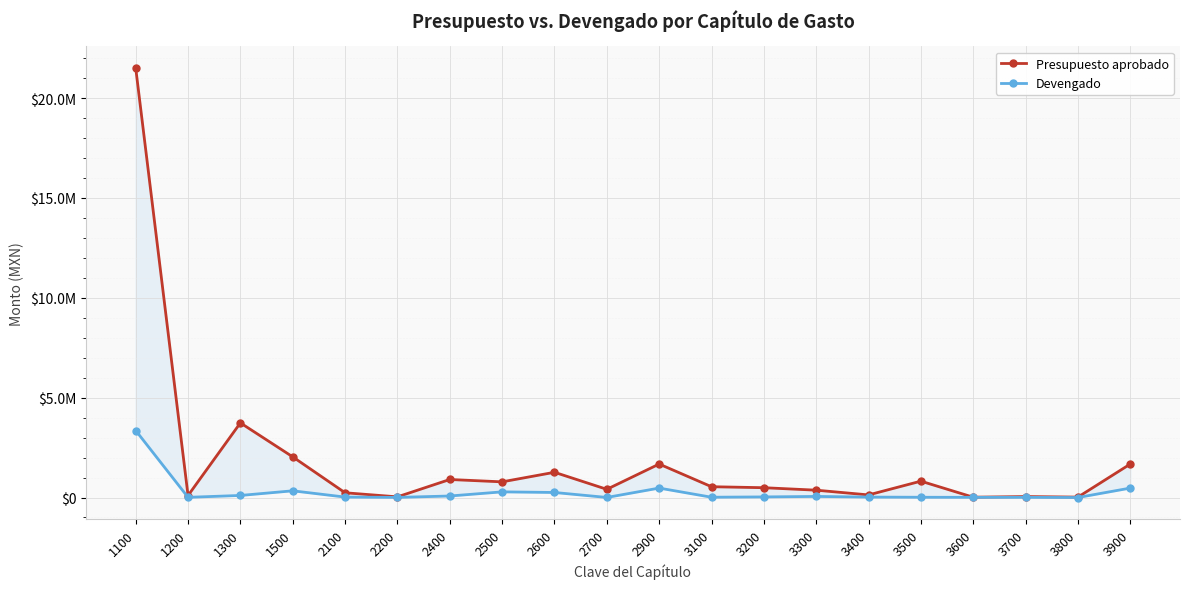

What is the difference between the Devengado values at 1500 and 2100?

313805.2